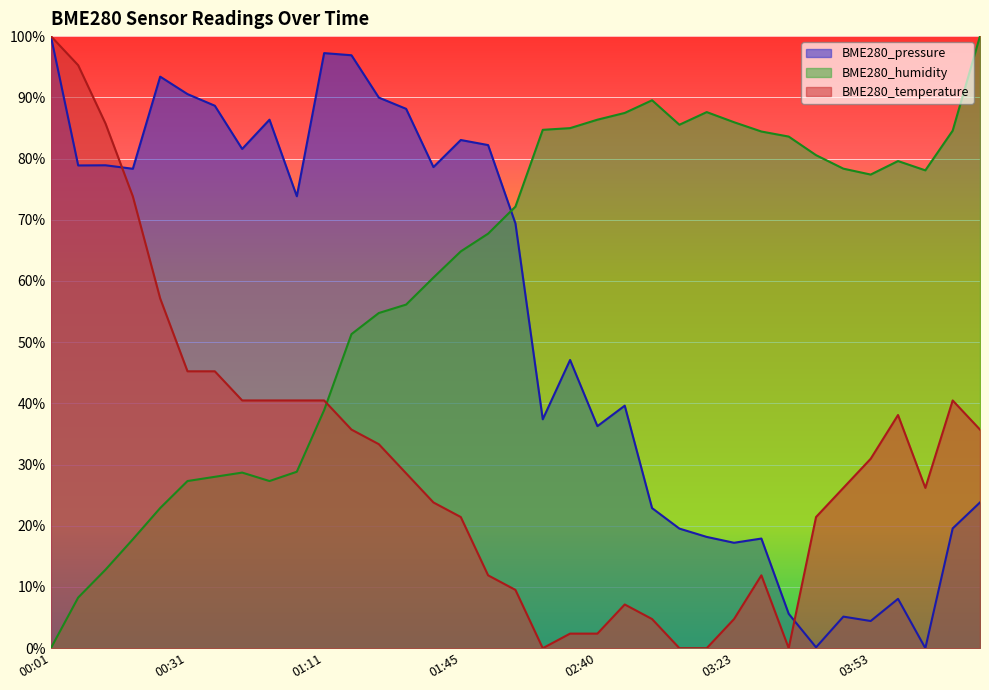

How many data points in BME280_humidity are above 72?

18